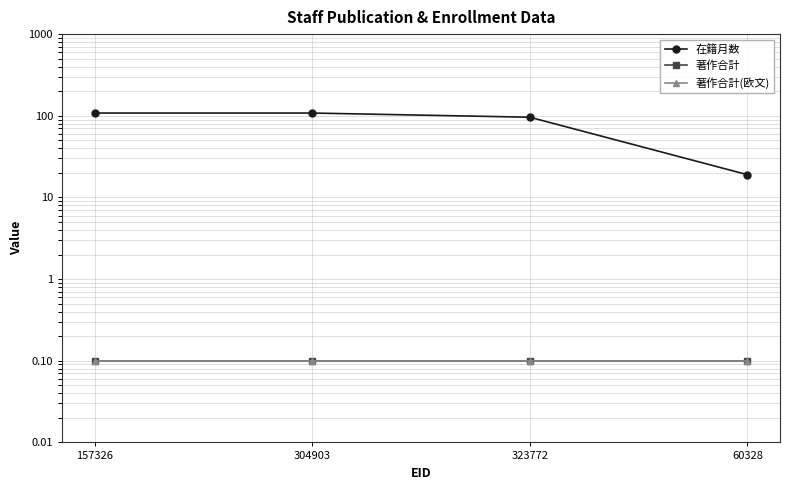

What are all the series names shown in the legend?

在籍月数, 著作合計, 著作合計(欧文)